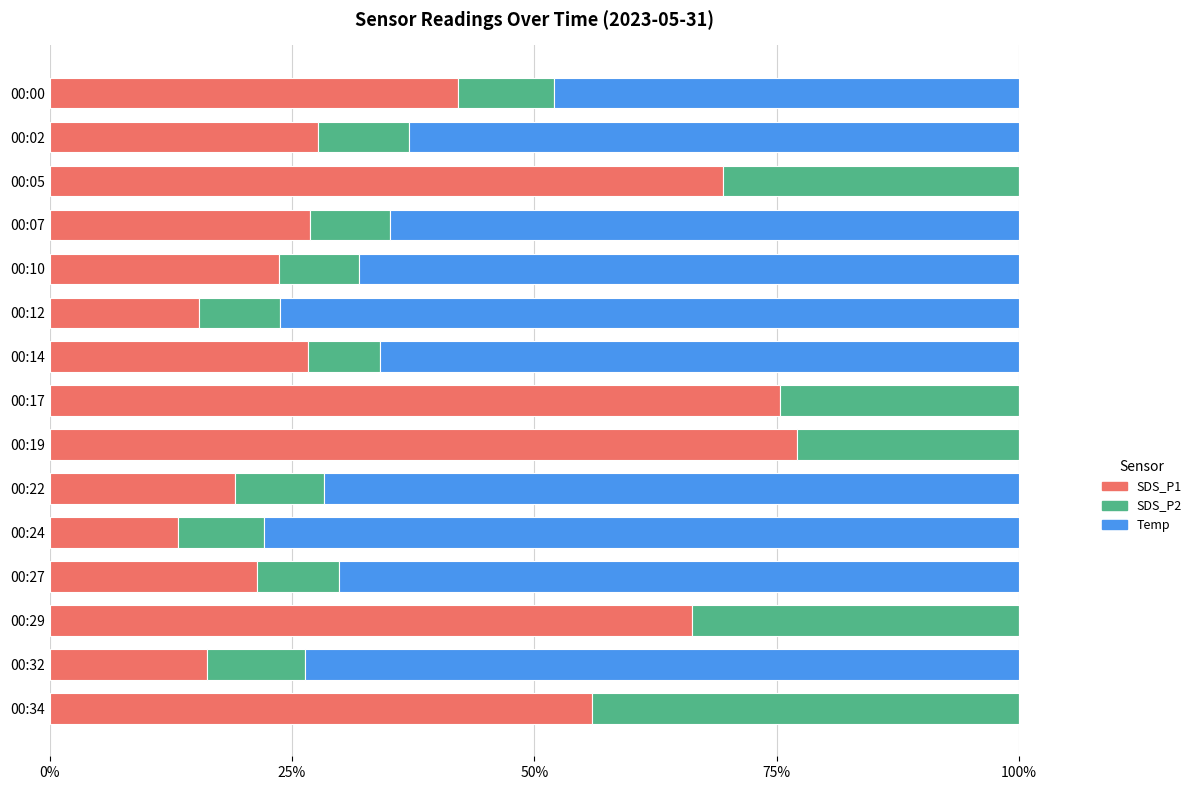

What is the total value across all series at 00:10?

100.0